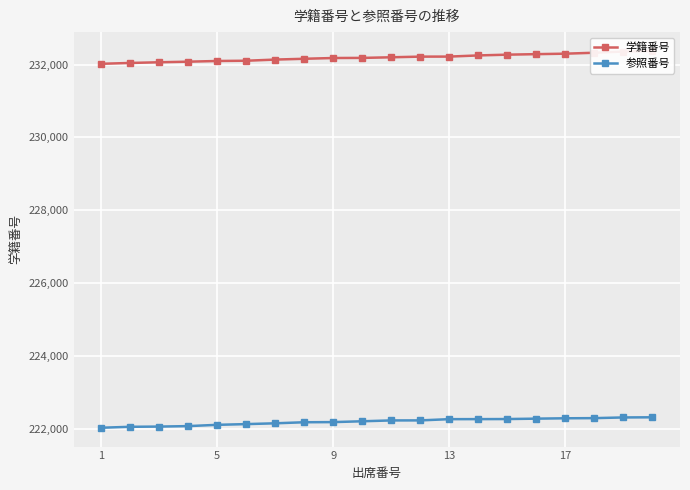

How many lines are shown in the chart?

2